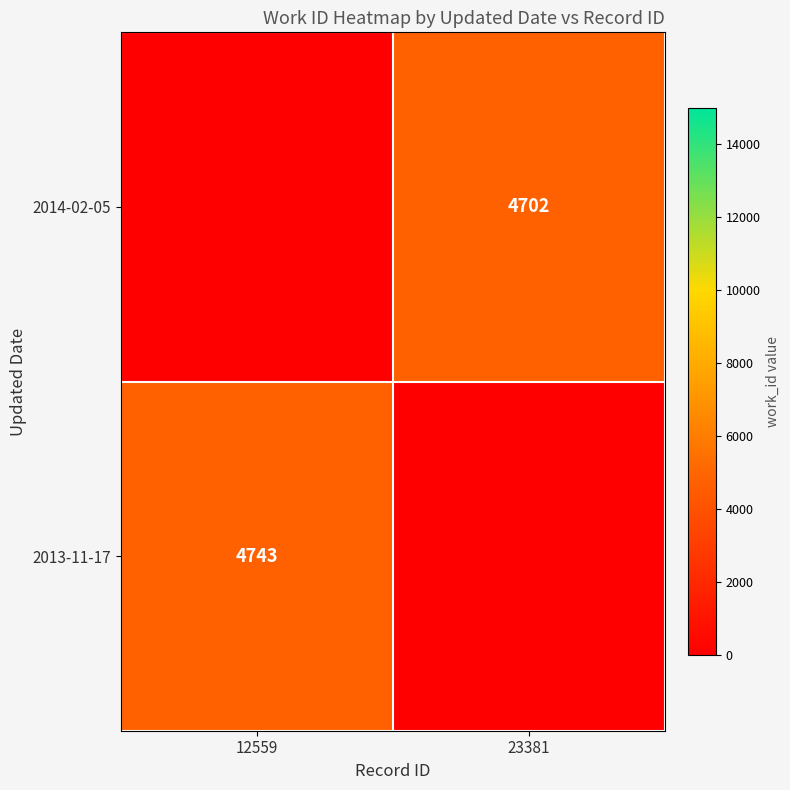

The value of 2014-02-05 at 23381 is 4702. True or false?

True